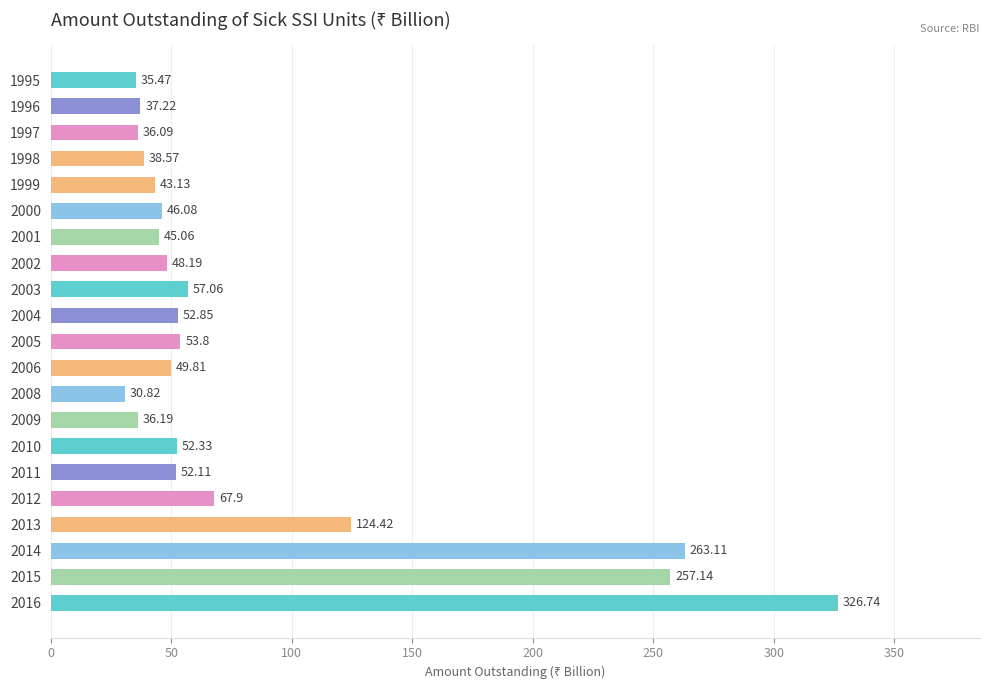

What is the difference between the second highest and minimum values?

232.3